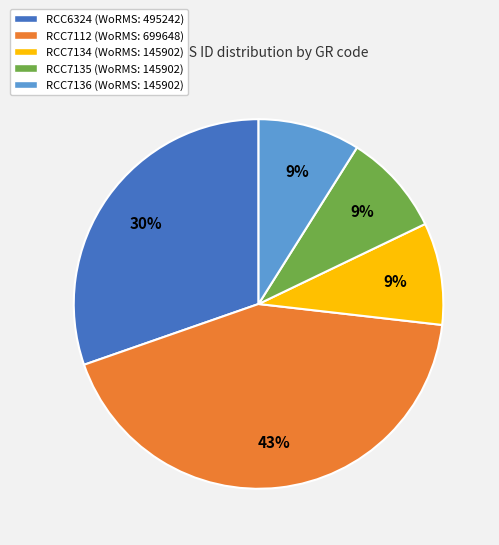

How many slices are in this pie chart?

5